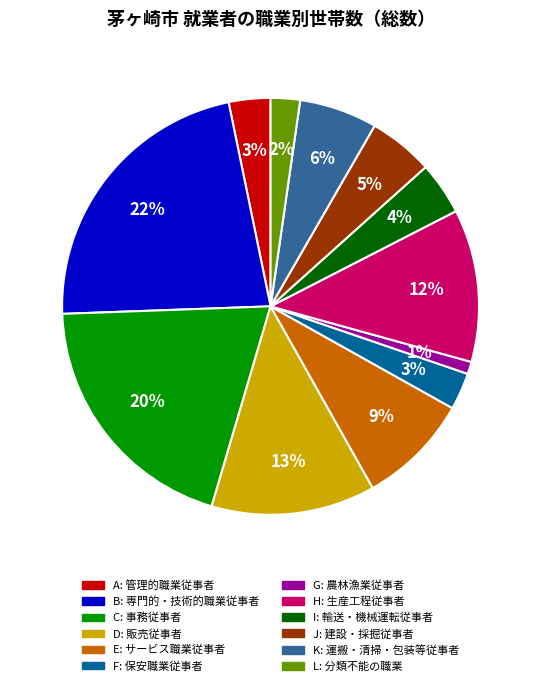

To the nearest percent, what is the average slice percentage?

8%